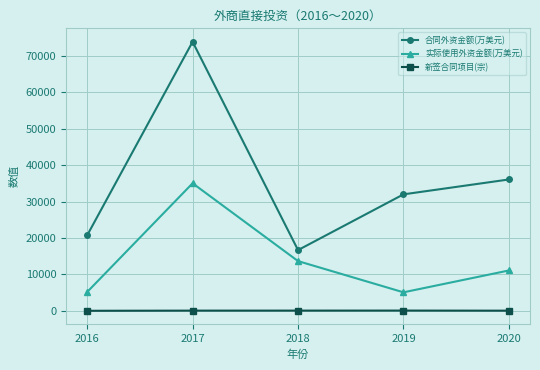

At how many categories does at least one series exceed 57855?

1